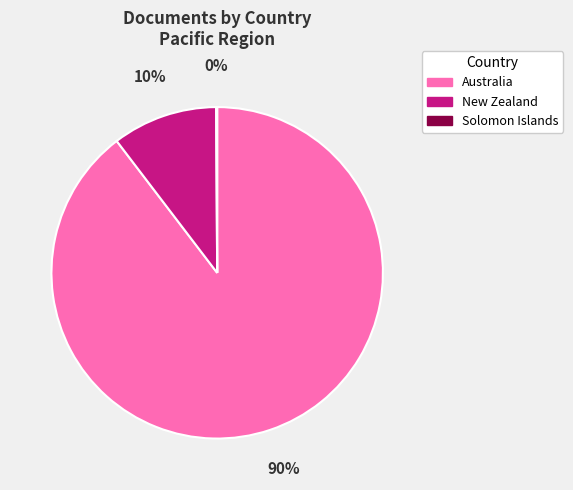

Which category has the biggest portion of the pie?

Australia